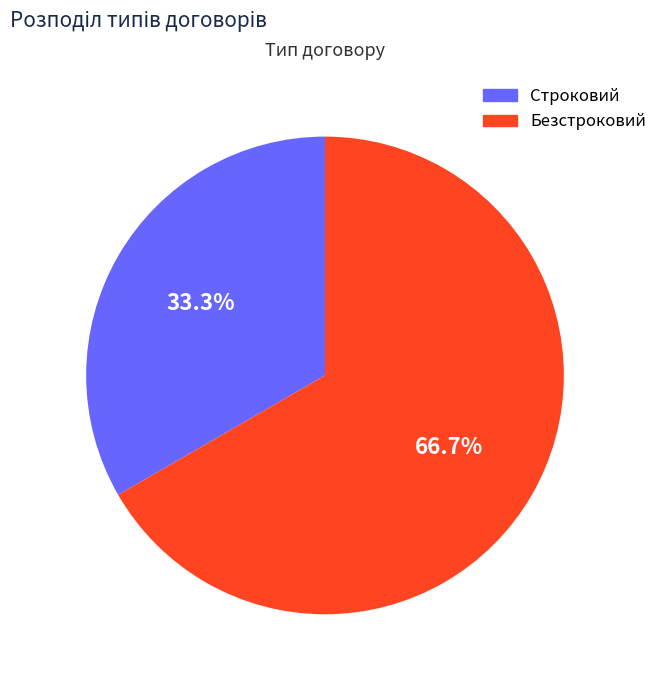

Which slice is the smallest?

Строковий